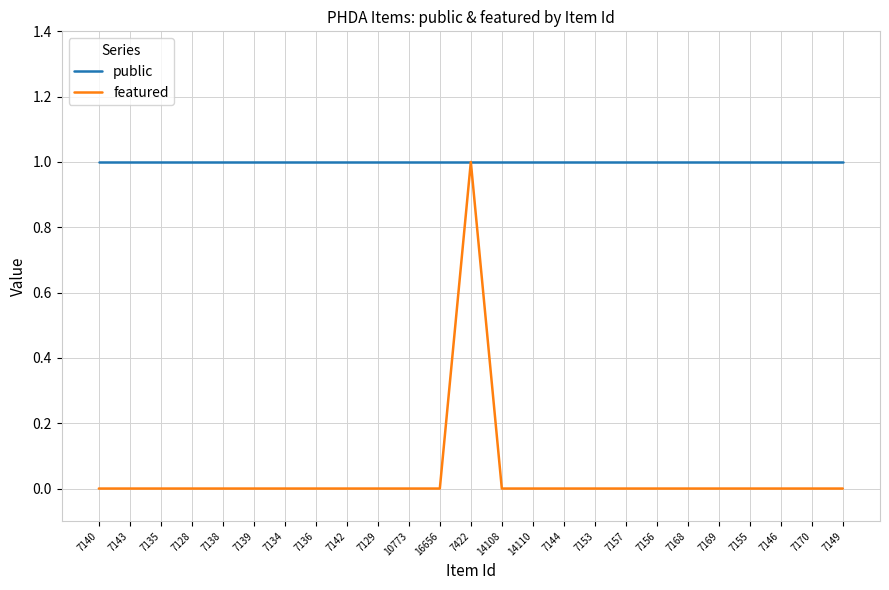

Is the value of public at 10773 greater than the value of featured at 7136?

Yes